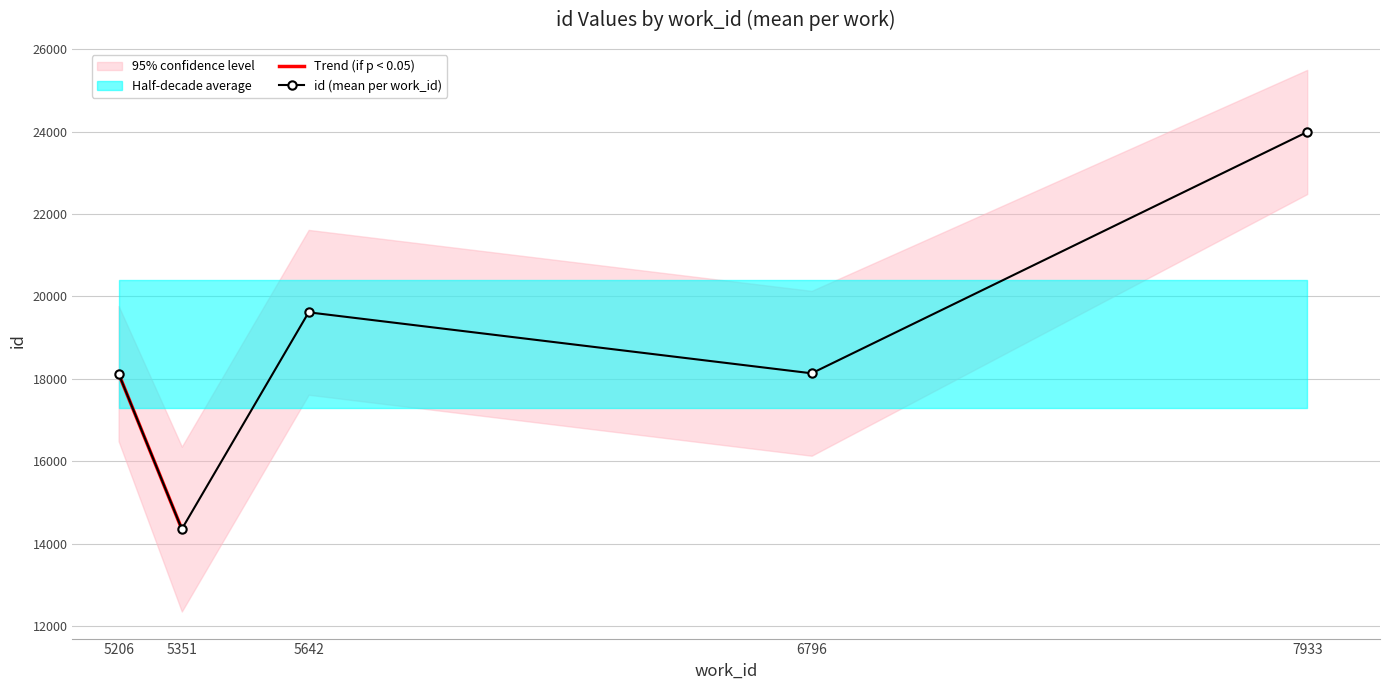

The value of id (mean per work_id) at 5206 is 25237. True or false?

False